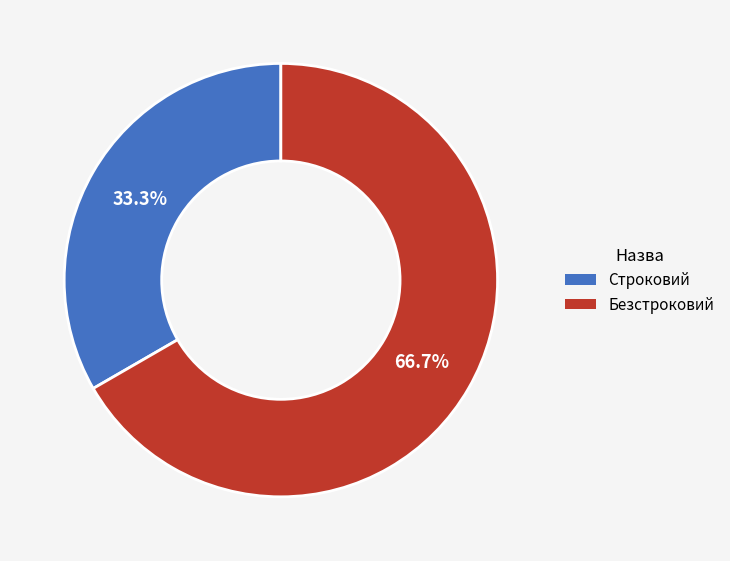

Approximately how many times larger is the value at Строковий compared to Безстроковий?

0.5